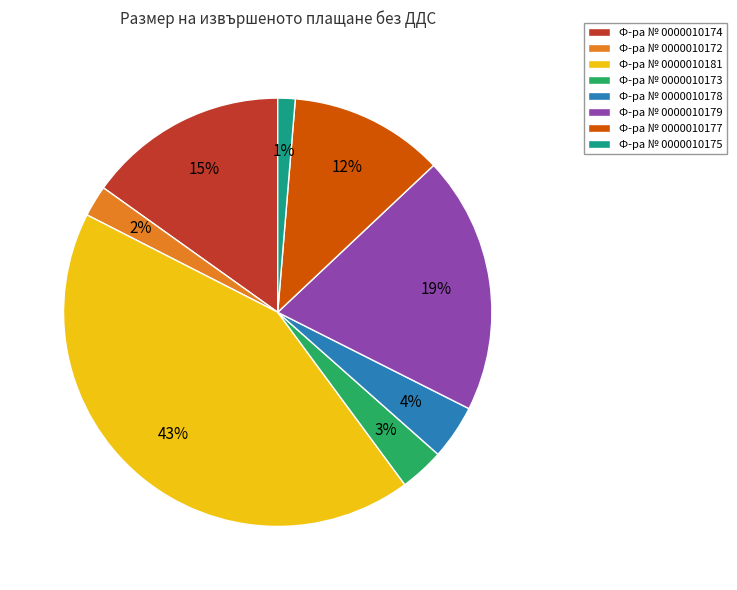

Is there a majority slice in this chart?

No